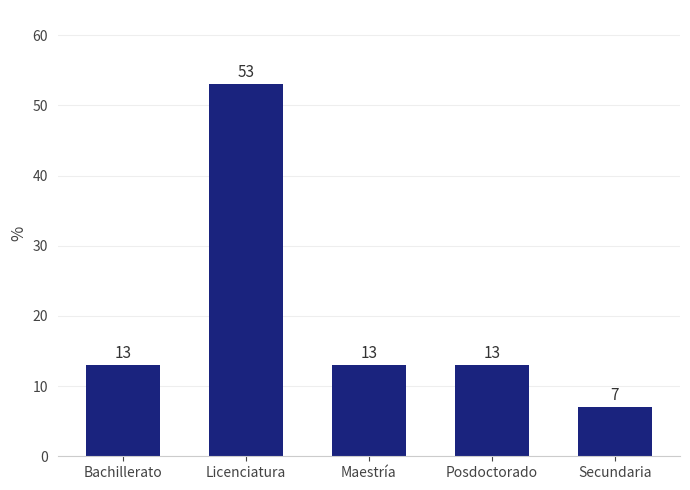

Reading right to left, what are all the values shown in this chart?

7	13	13	53	13